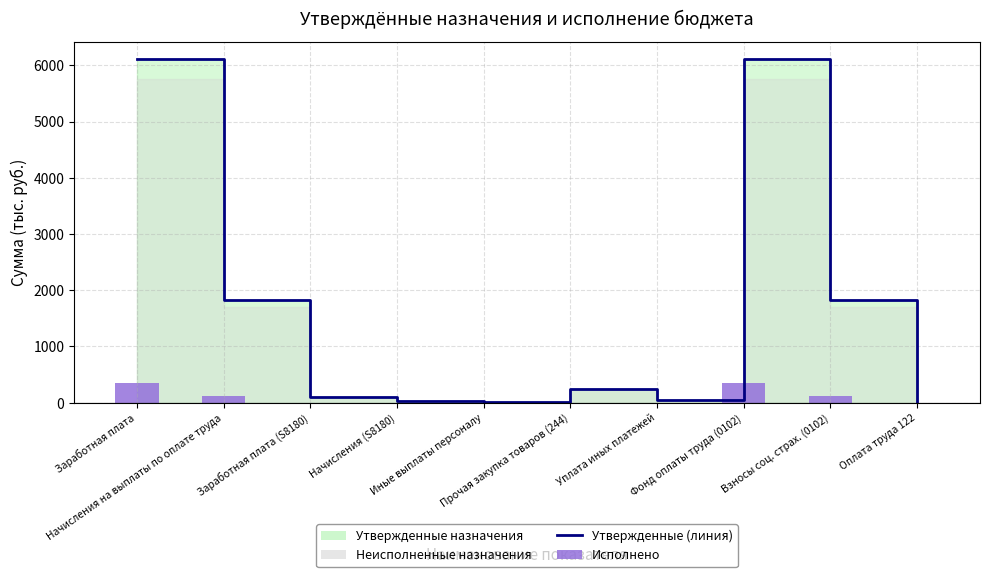

Reading right to left, transcribe all the data shown in this chart.

Утвержденные (линия): 10.0	1821.8	6116.4	50.0	239.2	10.0	32.2	105.5	1821.8	6116.4
Исполнено: 0.0	121.6	354.3	0.0	0.0	0.0	0.0	0.0	121.6	354.3